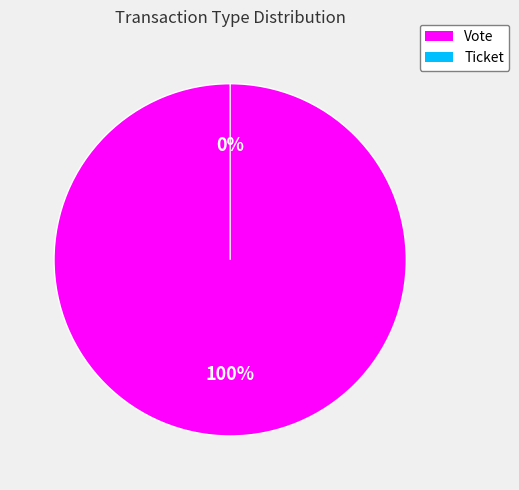

Is it true that Vote is 100% of the pie?

True